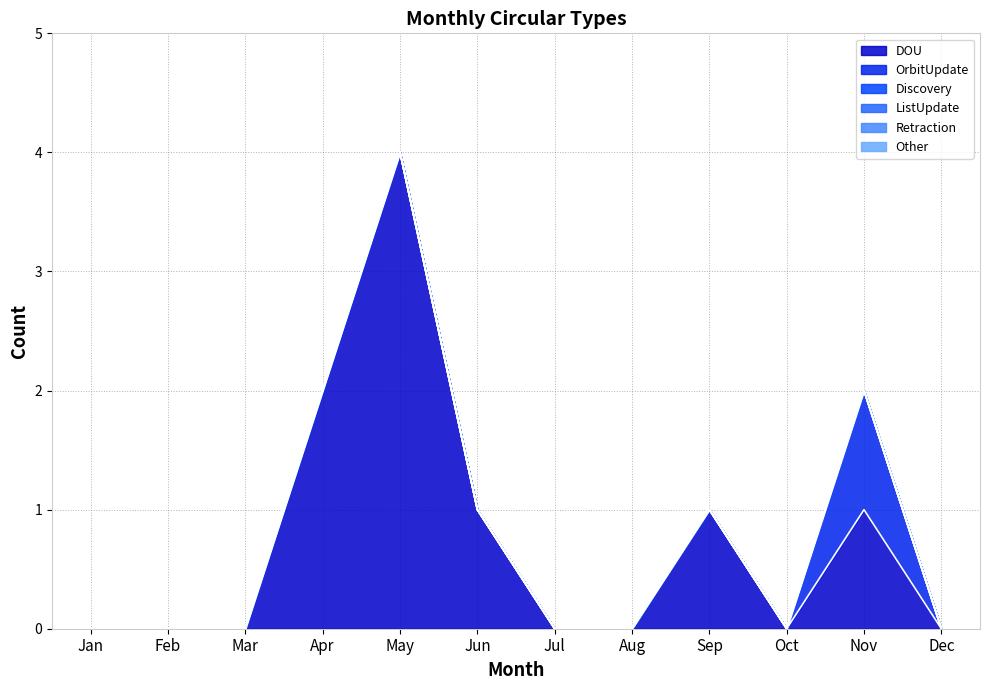

Is the value of Discovery at Nov greater than the value of Other at Nov?

No